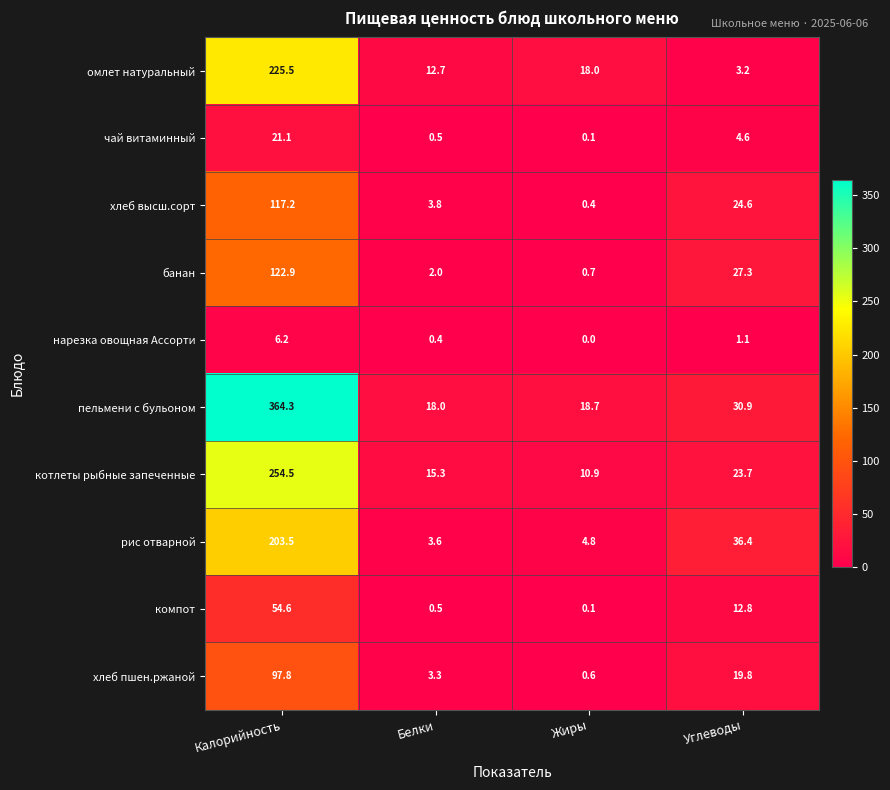

Which series has the largest total across all categories?

пельмени с бульоном